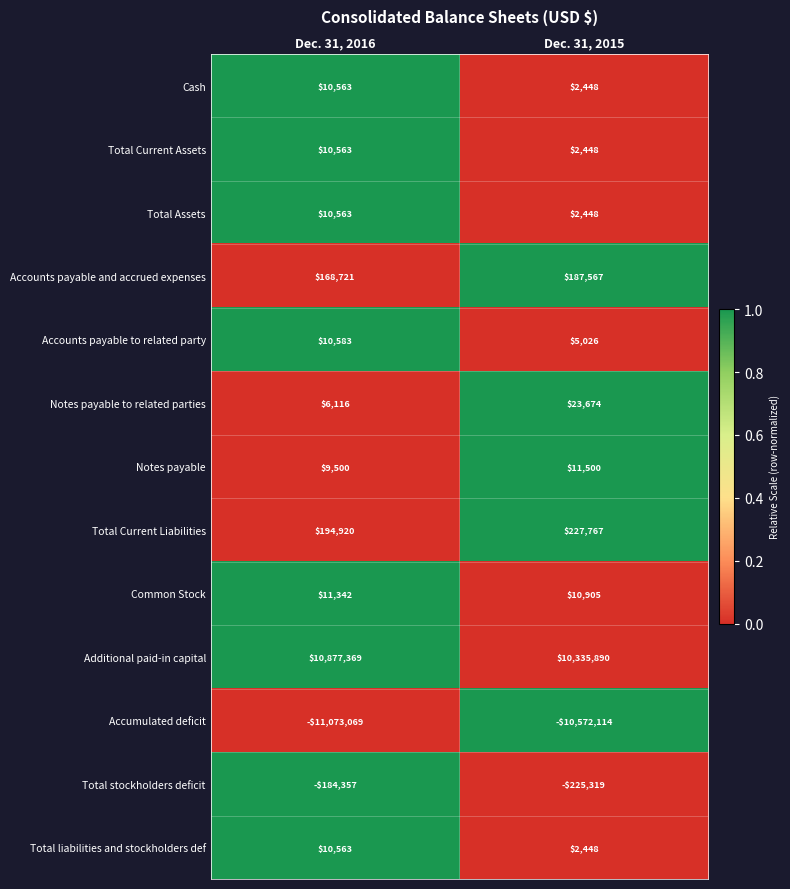

Reading left to right, extract all data points from this chart.

Cash: 10563	2448
Total Current Assets: 10563	2448
Total Assets: 10563	2448
Accounts payable and accrued expenses: 168721	187567
Accounts payable to related party: 10583	5026
Notes payable to related parties: 6116	23674
Notes payable: 9500	11500
Total Current Liabilities: 194920	227767
Common Stock: 11342	10905
Additional paid-in capital: 10877369	10335890
Accumulated deficit: -11073069	-10572114
Total stockholders deficit: -184357	-225319
Total liabilities and stockholders def: 10563	2448